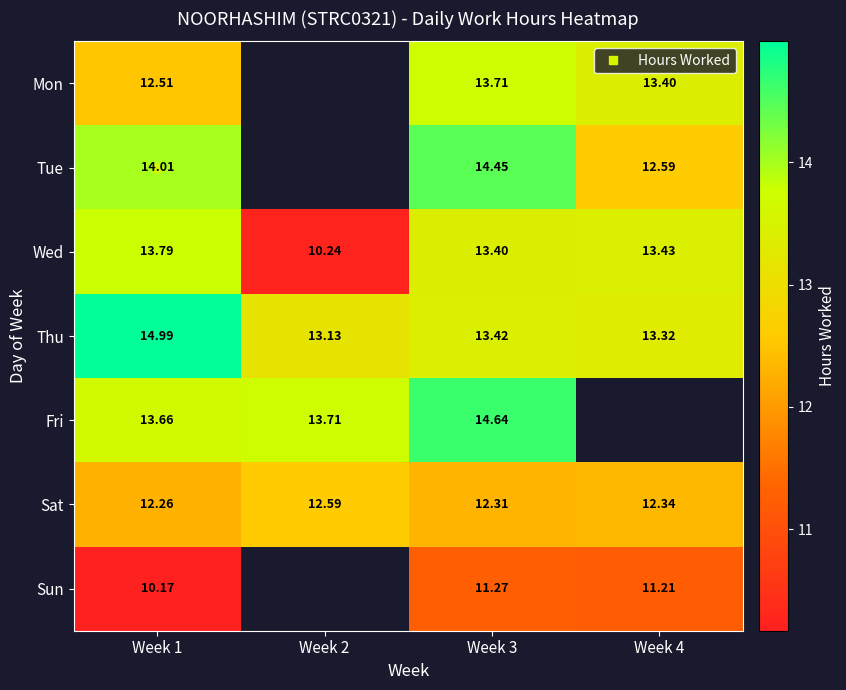

What is the sum of the Sun values at Week 1 and Week 3?

21.4